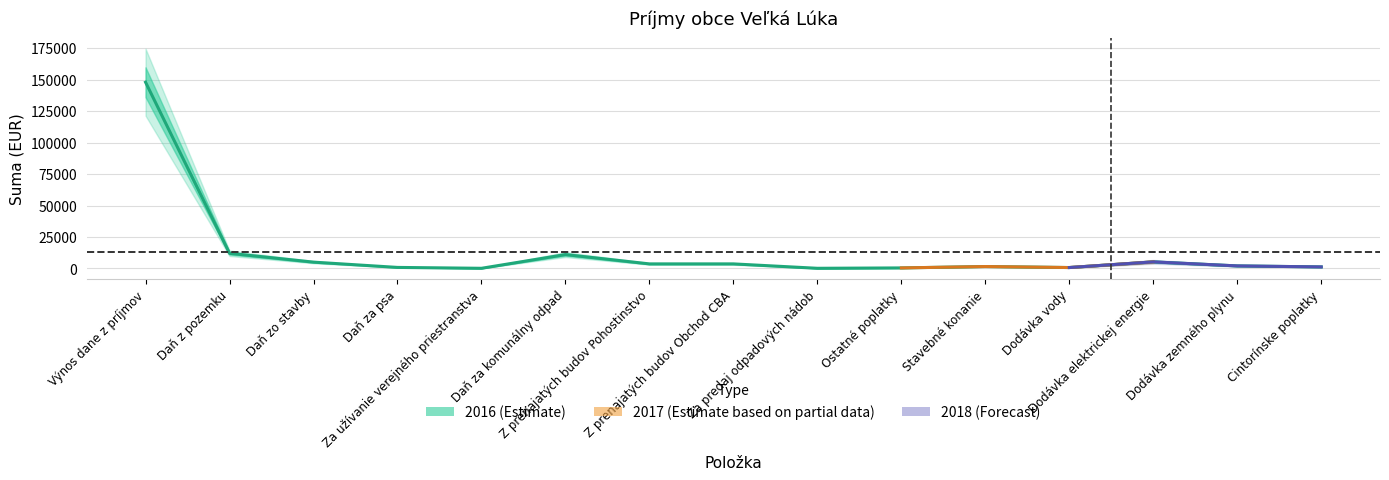

Is it true that 2016 equals 1137 at Dodávka vody?

False